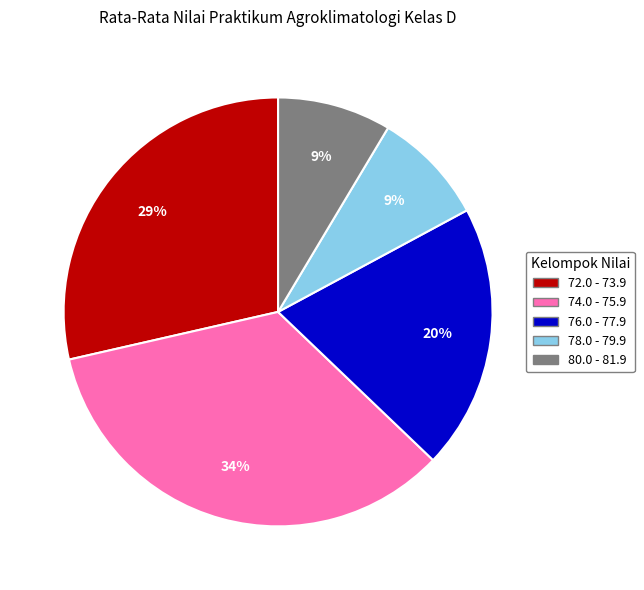

To the nearest percent, what is the average slice percentage?

20%